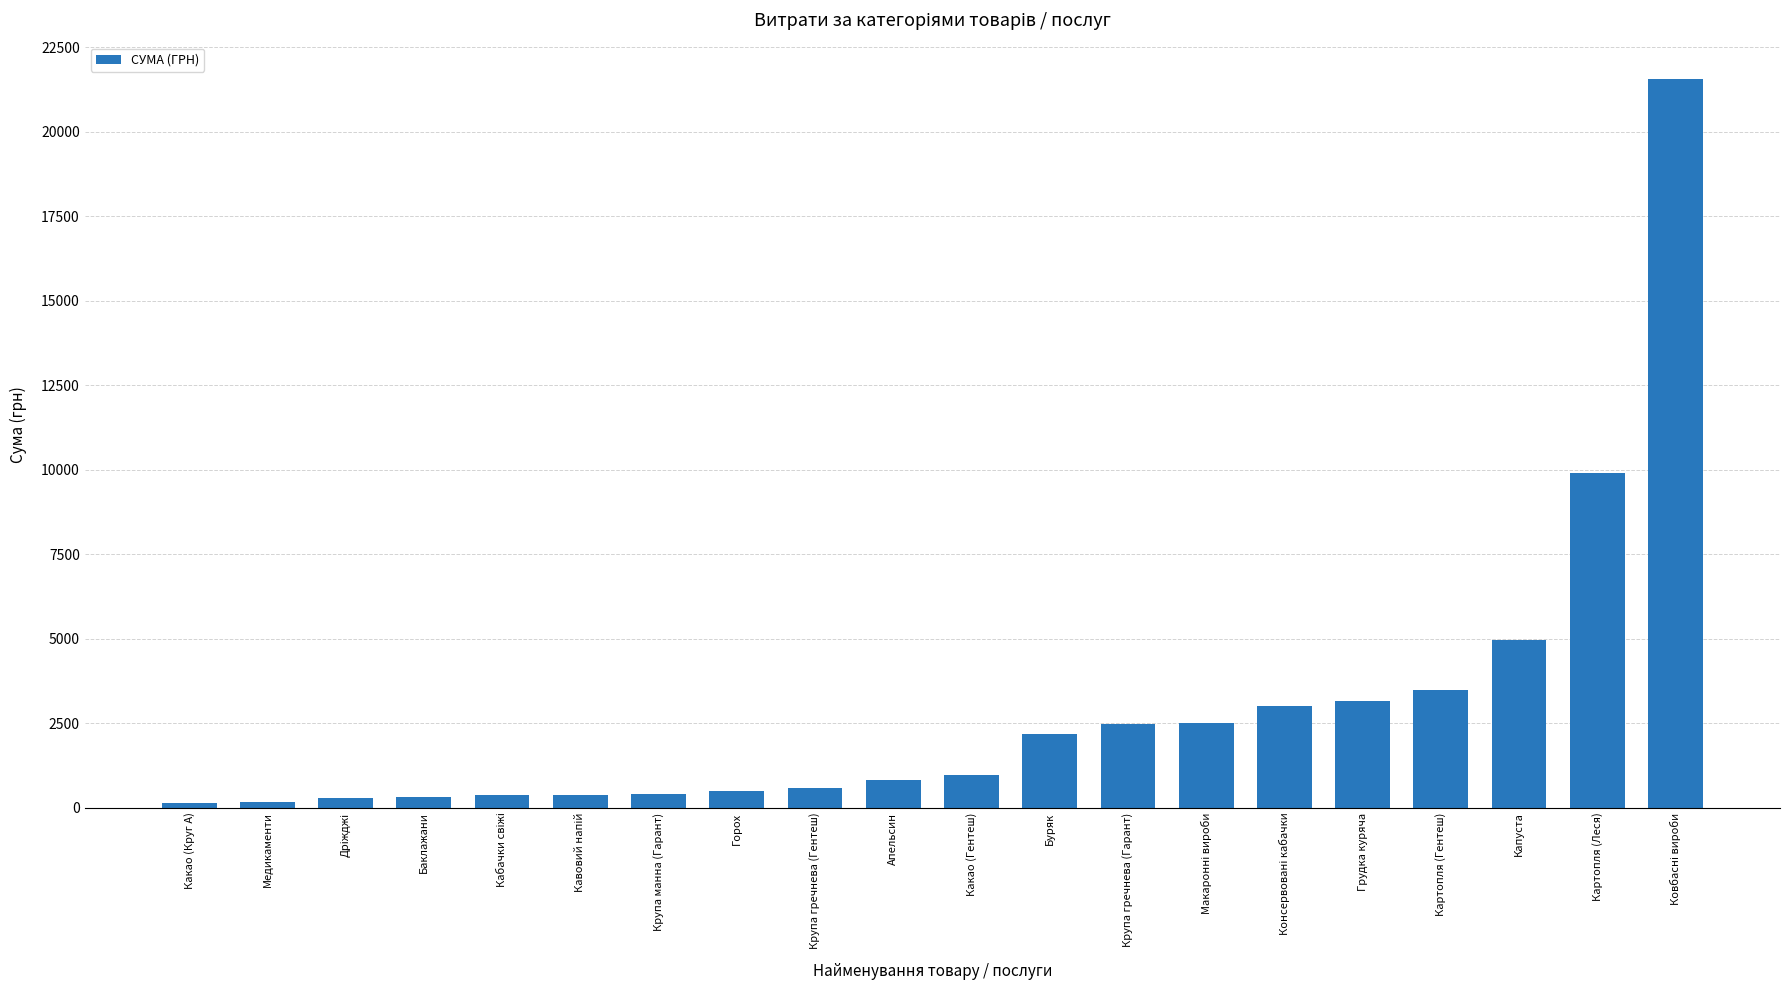

What is the label of the 7th bar from the left?

Крупа манна (Гарант)